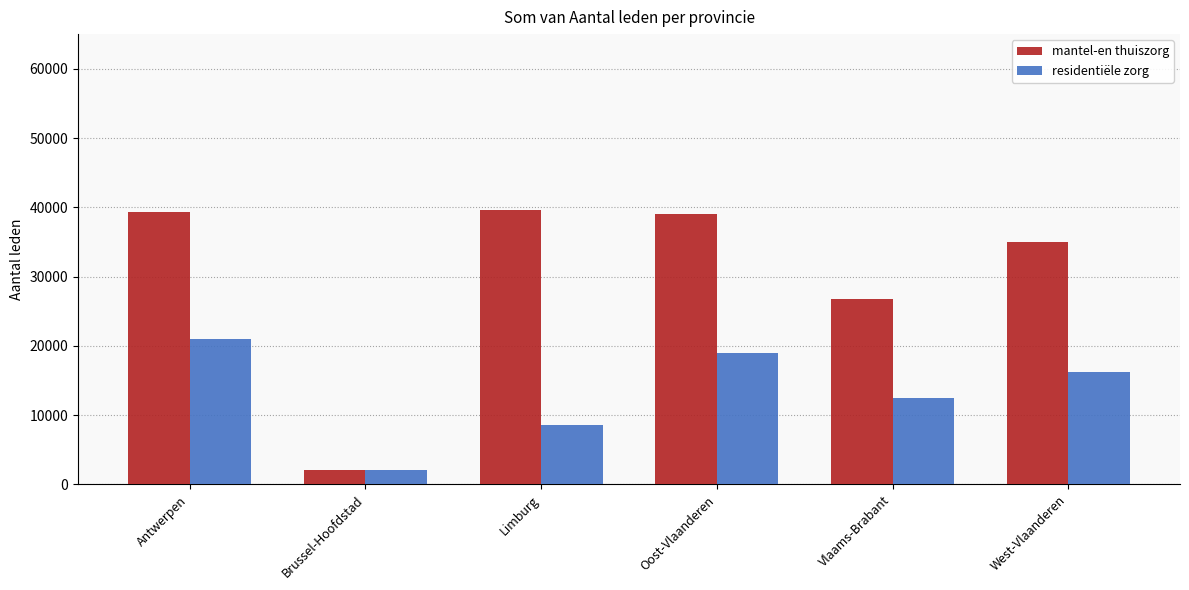

How many groups of bars are there?

6